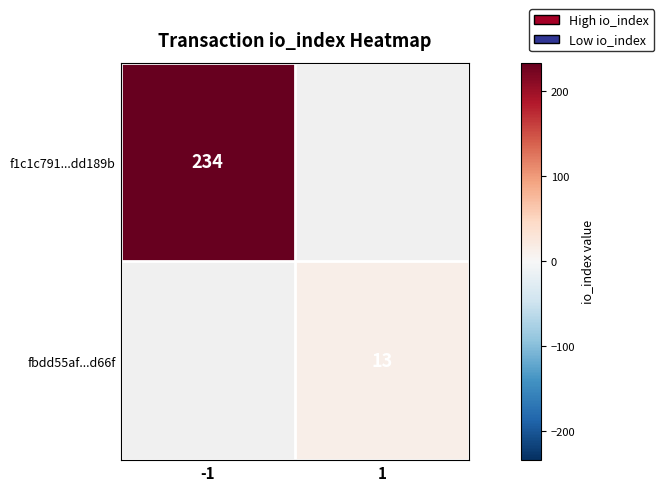

Is it true that fbdd55af...d66f equals 3.7 at 1?

False